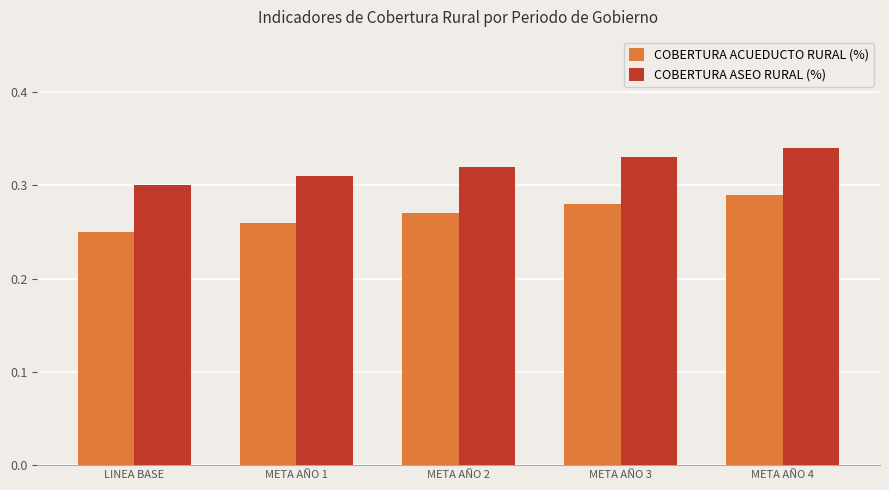

What is the sum of the COBERTURA ACUEDUCTO RURAL (%) values at META AÑO 3 and LINEA BASE?

0.5